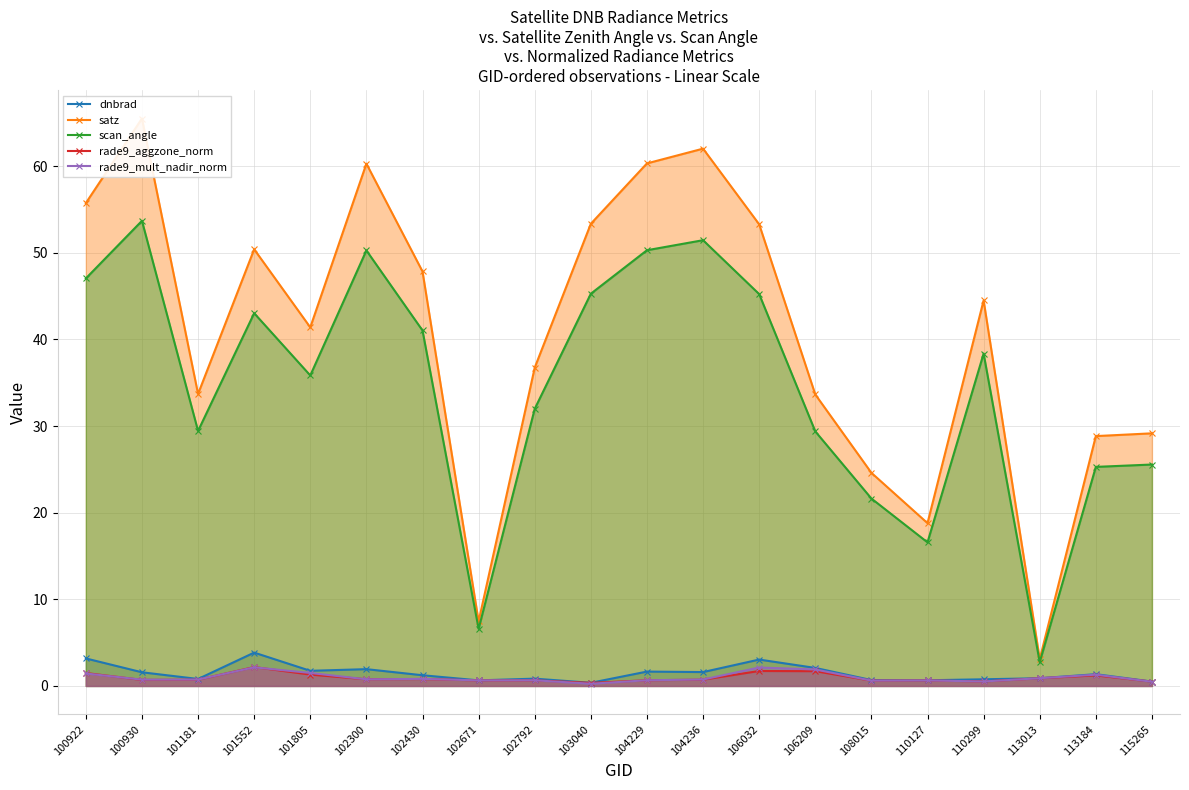

What is the value of the rade9_aggzone_norm point at the 8th from the left?

0.6